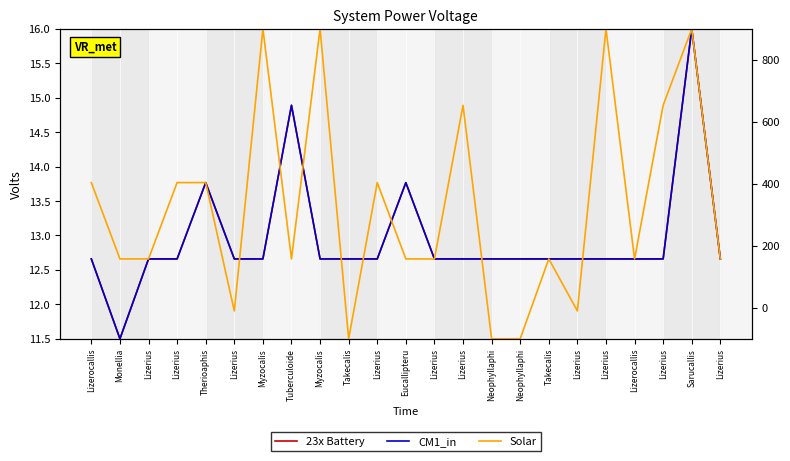

At which category is the sum across all series the highest?

Sarucallis